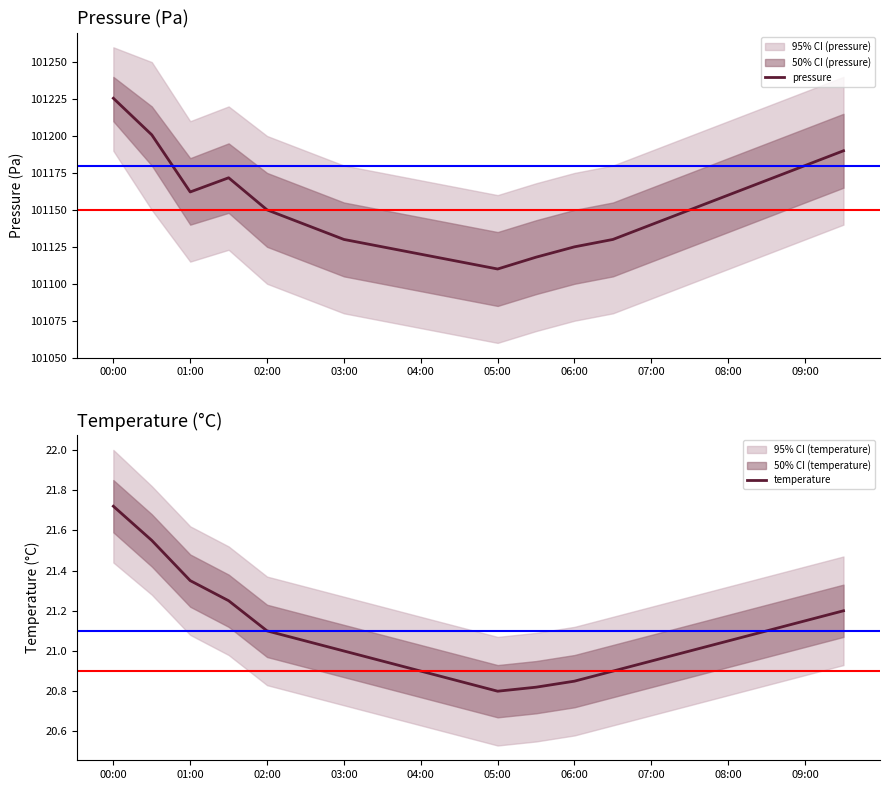

Which label corresponds to the largest value in the chart?

00:00